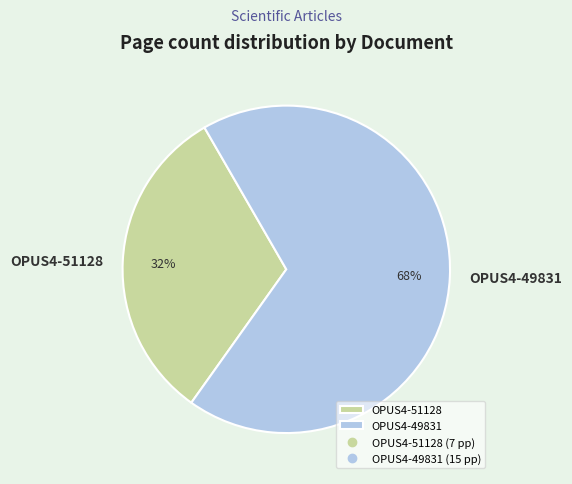

Which has a higher value, OPUS4-49831 or OPUS4-51128?

OPUS4-49831